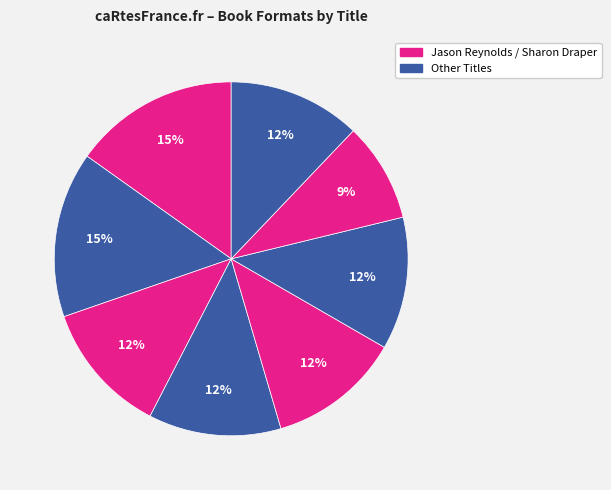

How many segments does this pie chart have?

8